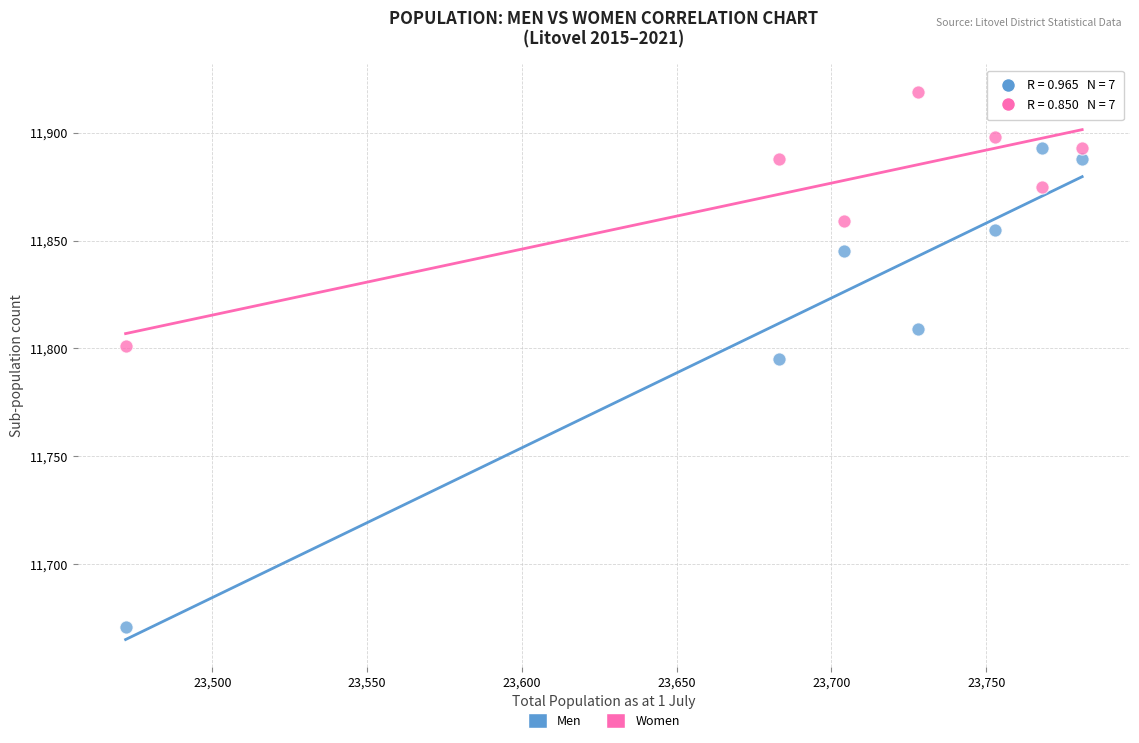

Which series reaches the maximum Y coordinate?

Women